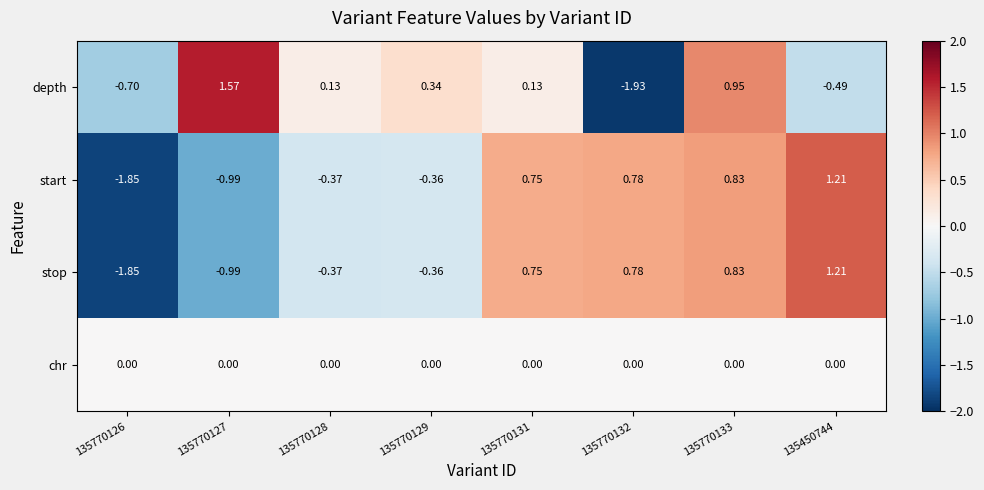

Which series has the largest range (max minus min)?

depth